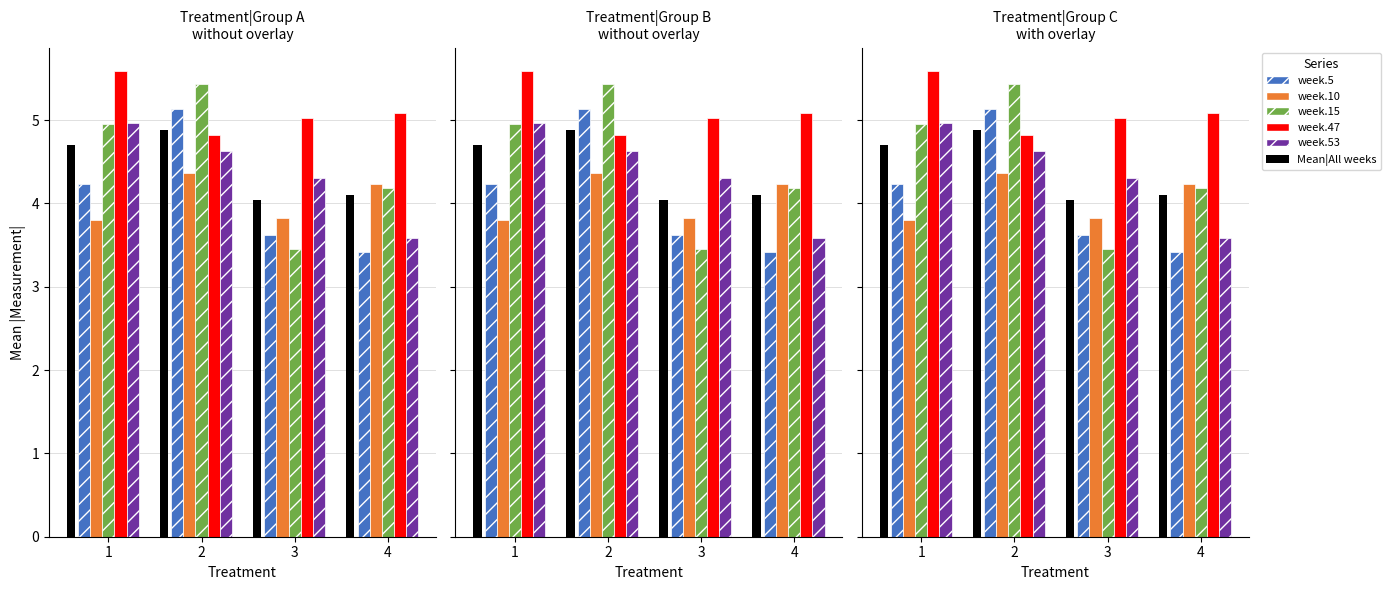

At which label does week.15 reach its peak?

2